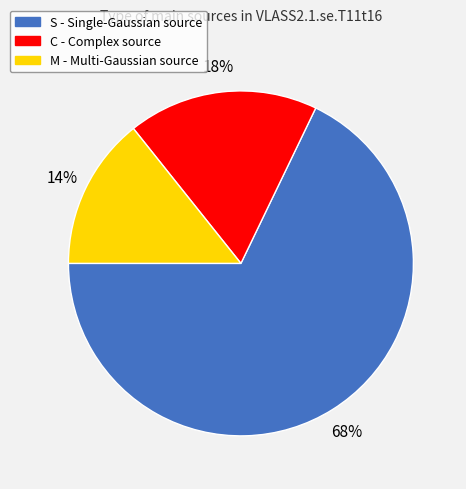

To the nearest percent, what is the combined percentage of C and M?

32%